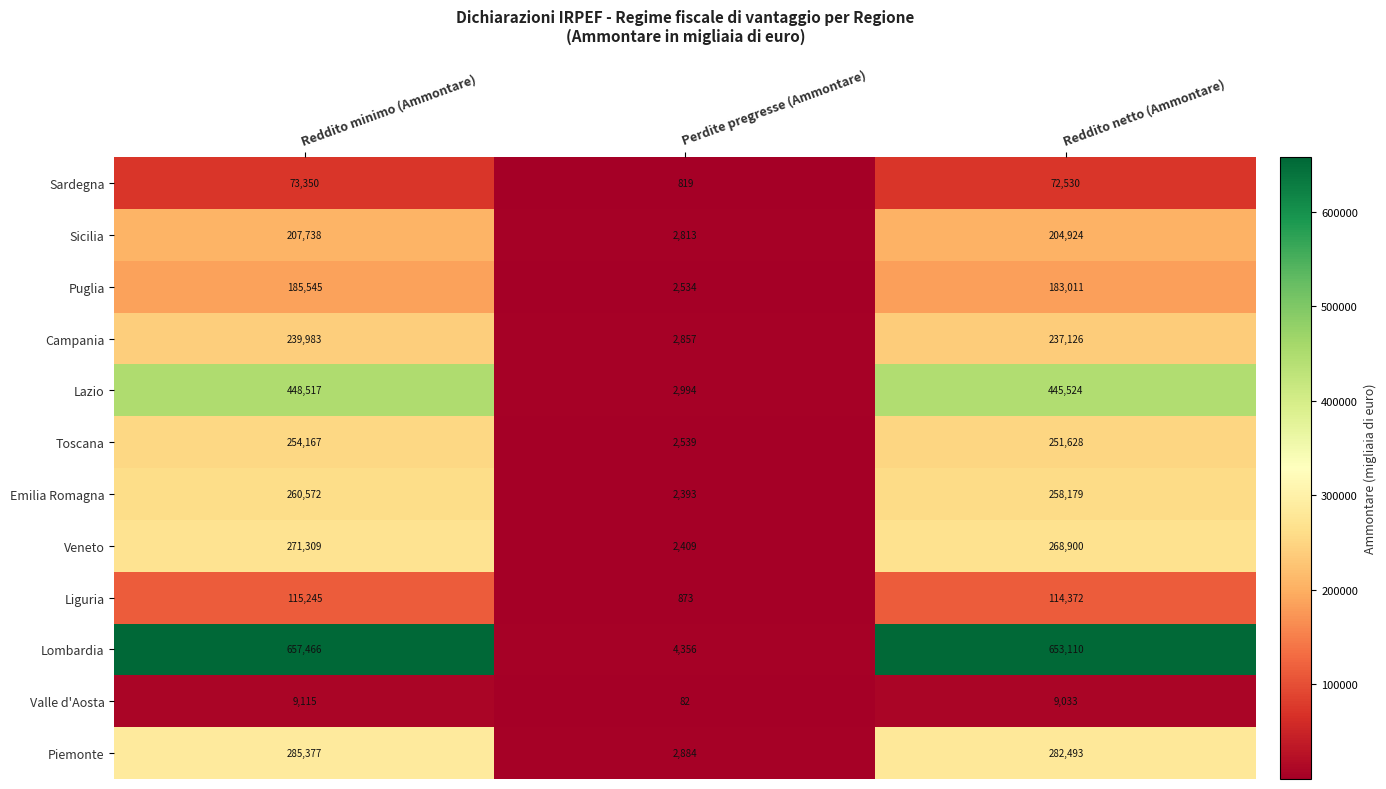

At which label is Emilia Romagna closest to 131482?

Reddito netto (Ammontare)